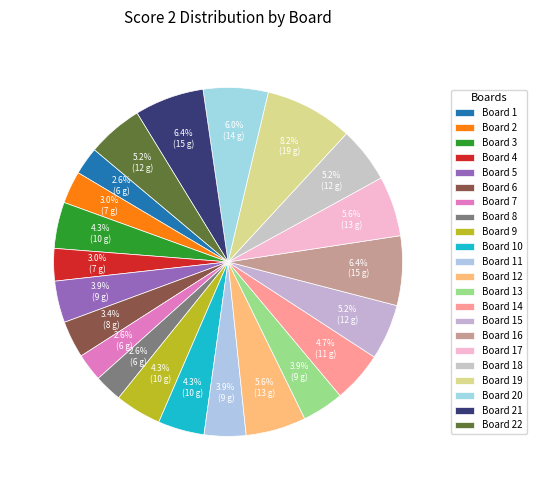

What percentage is the Board 12 slice, to the nearest percent?

6%